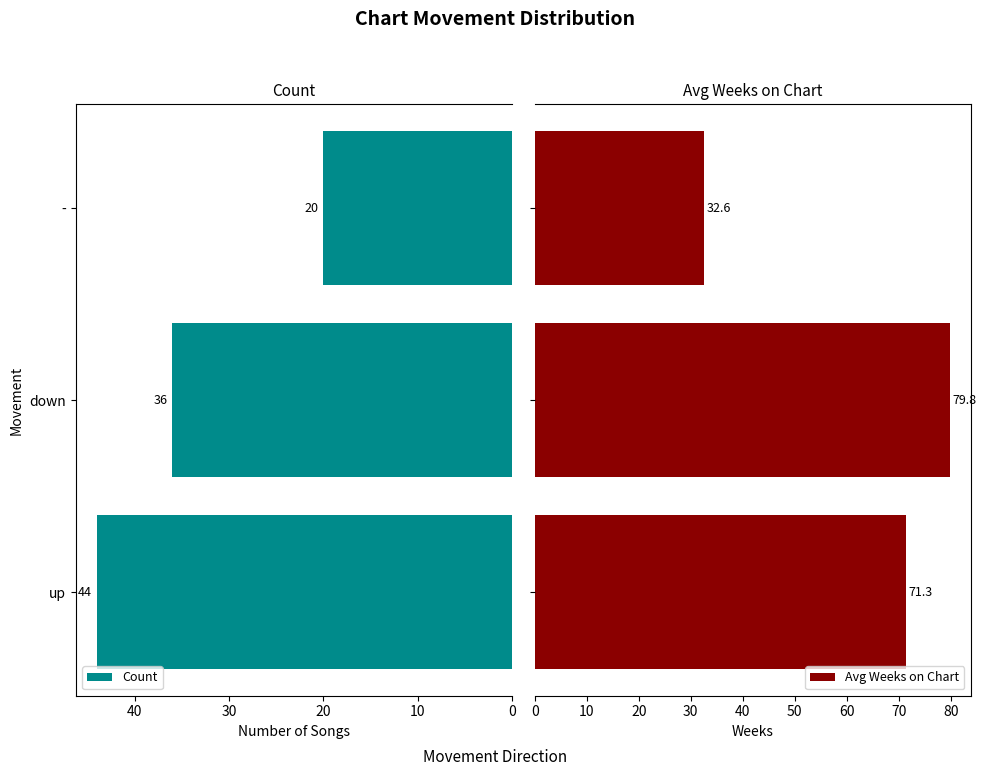

How many bars are there in total?

6